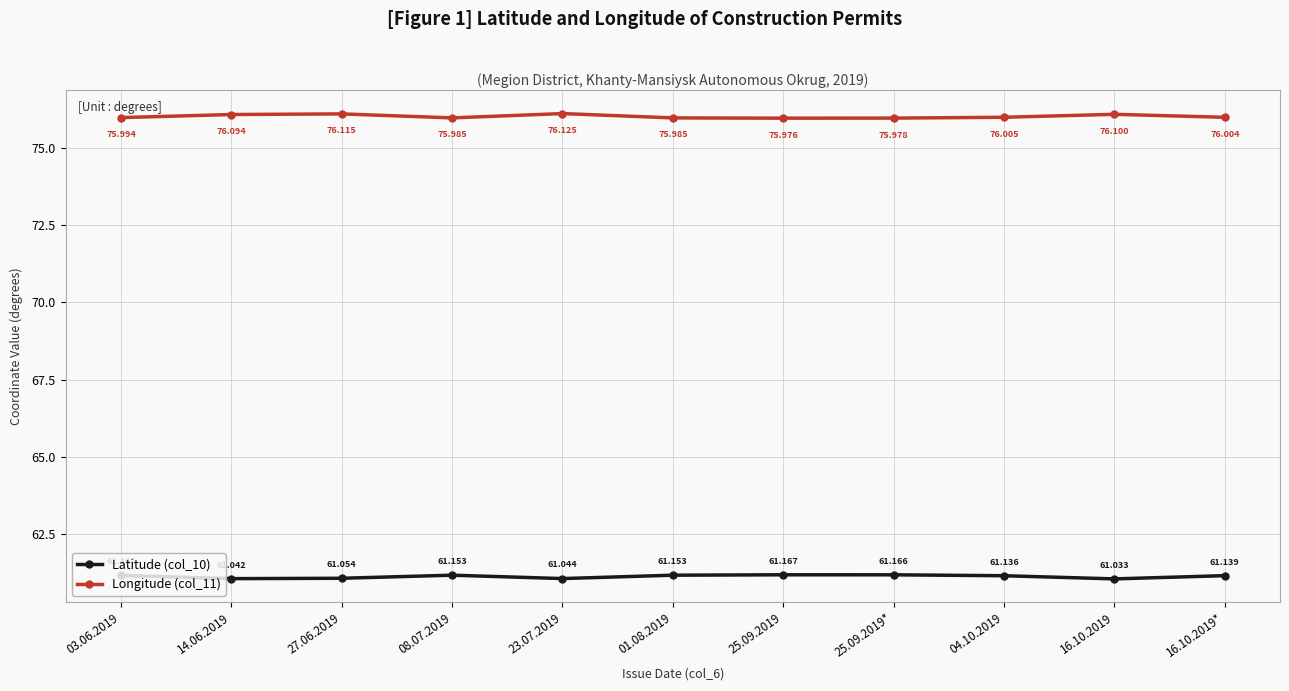

Reading left to right, list all the values displayed in this chart.

Latitude (col_10): 61.1	61.0	61.1	61.2	61.0	61.2	61.2	61.2	61.1	61.0	61.1
Longitude (col_11): 76.0	76.1	76.1	76.0	76.1	76.0	76.0	76.0	76.0	76.1	76.0